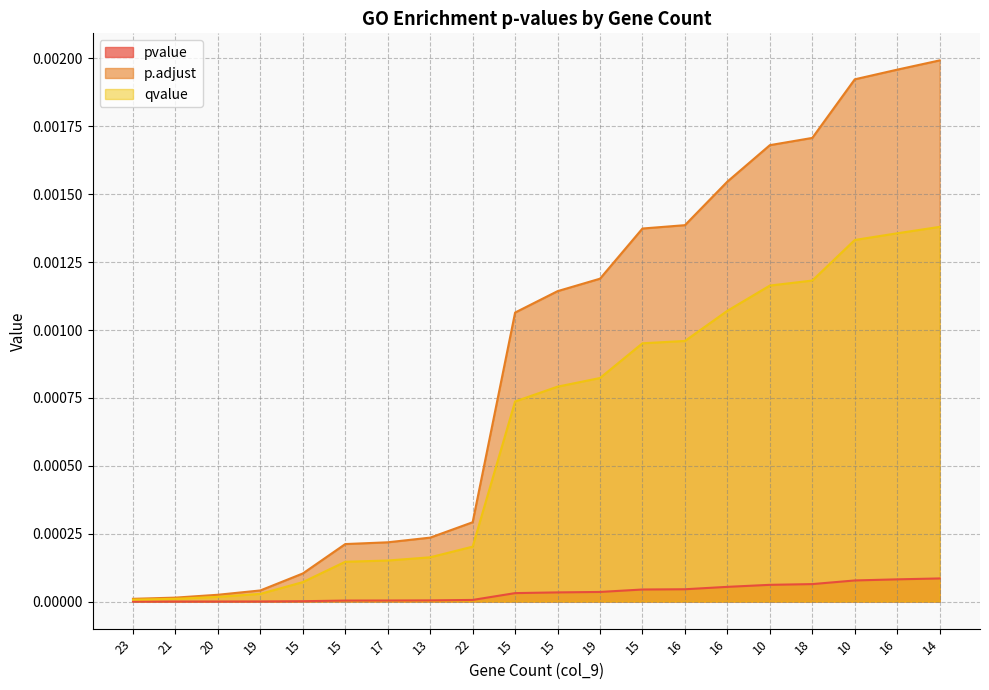

At 17, list the series in order from smallest to largest.

pvalue, qvalue, p.adjust